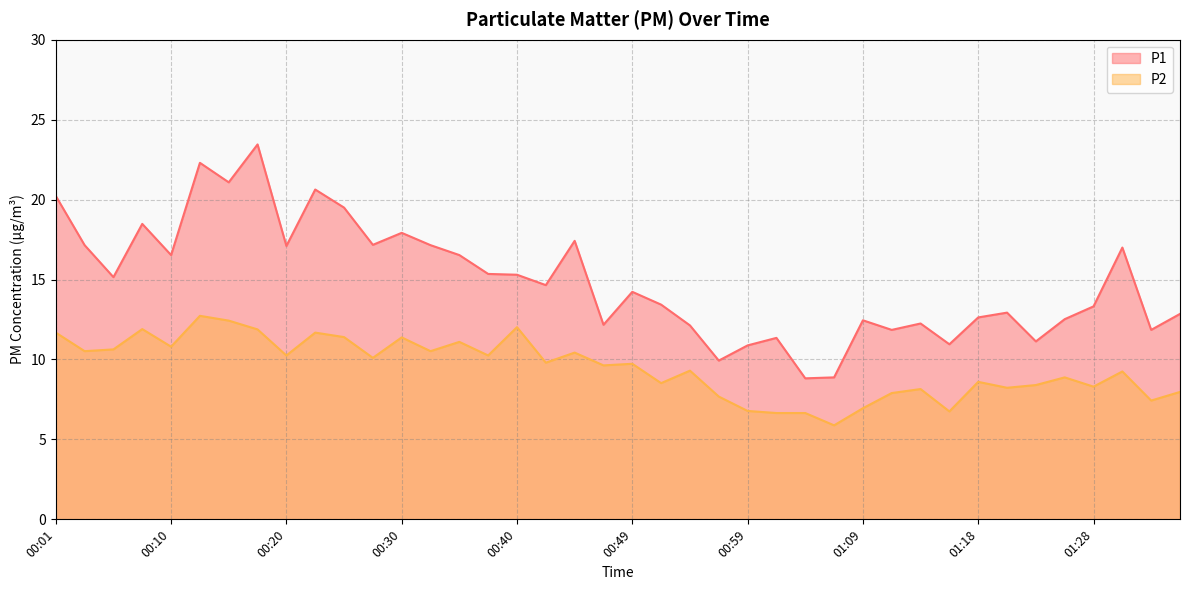

Reading left to right, what are all the values shown in this chart?

P1: 20.2	17.1	15.2	18.5	16.5	22.3	21.1	23.4	17.1	20.6	19.5	17.2	17.9	17.1	16.5	15.3	15.3	14.7	17.4	12.2	14.2	13.4	12.1	9.9	10.9	11.3	8.8	8.9	12.4	11.8	12.2	10.9	12.6	12.9	11.1	12.5	13.3	17.0	11.8	12.8
P2: 11.7	10.5	10.6	11.9	10.8	12.7	12.4	11.9	10.2	11.7	11.4	10.1	11.4	10.5	11.1	10.2	12.0	9.8	10.4	9.6	9.7	8.5	9.3	7.7	6.8	6.7	6.7	5.9	7.0	7.9	8.2	6.8	8.6	8.2	8.4	8.9	8.3	9.2	7.4	8.0